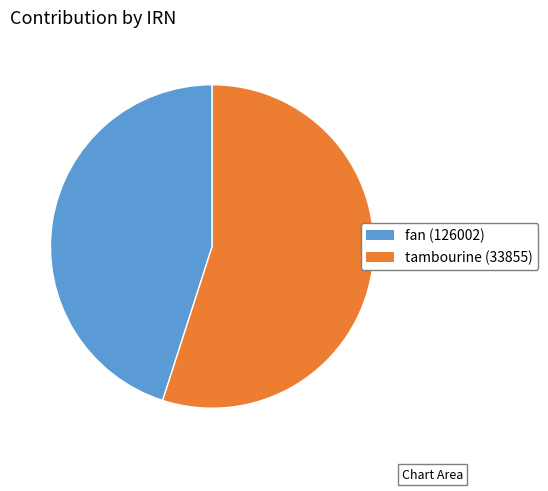

Rank the categories by value from highest to lowest.

tambourine (33855), fan (126002)